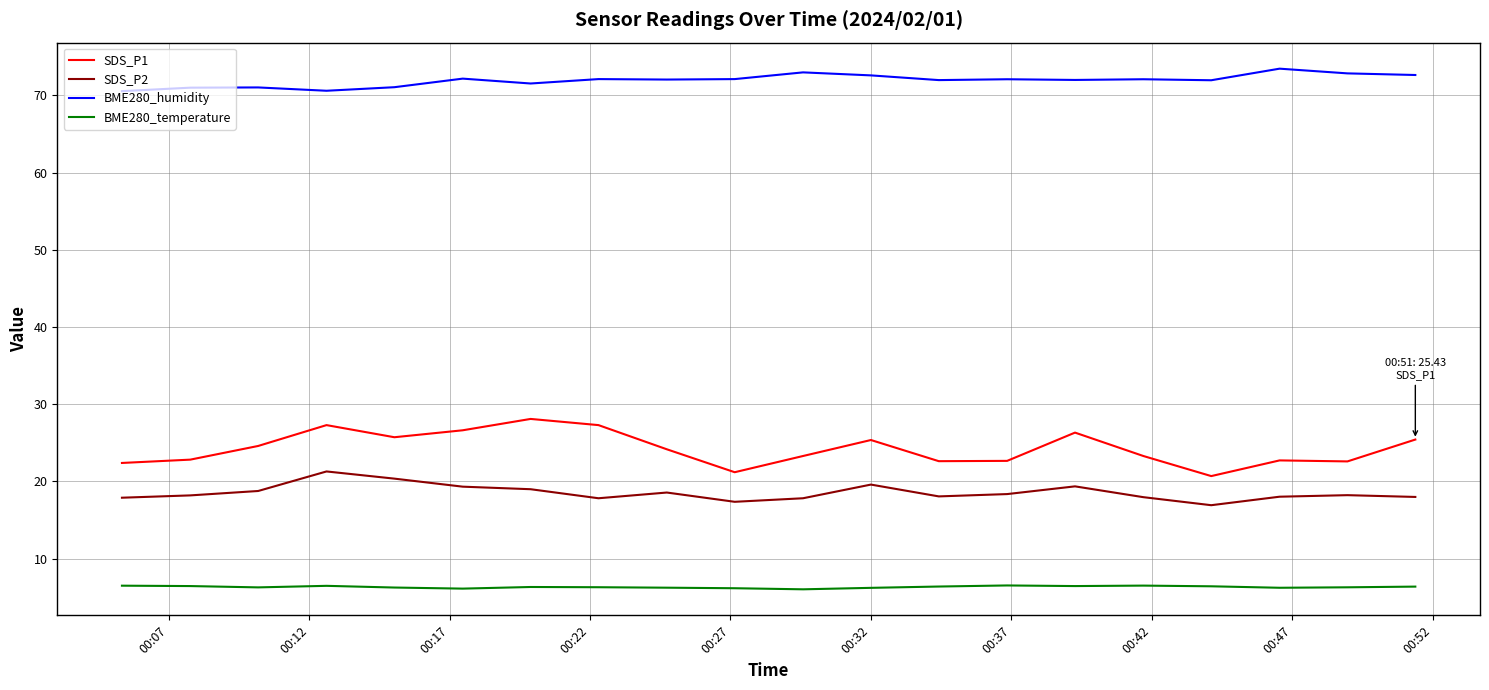

Which series has the largest total across all categories?

BME280_humidity